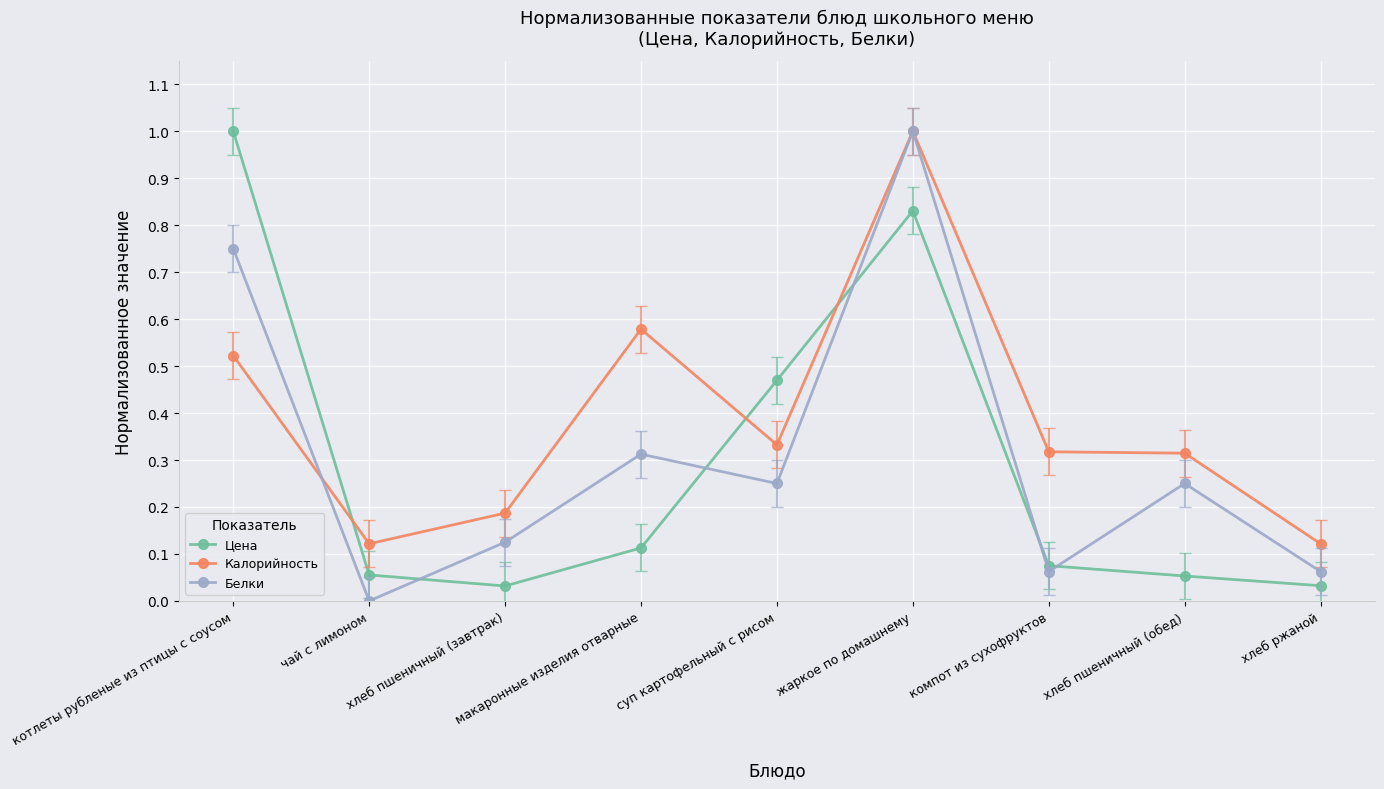

True or false: Калорийность has a value of 0.5 at компот из сухофруктов.

False